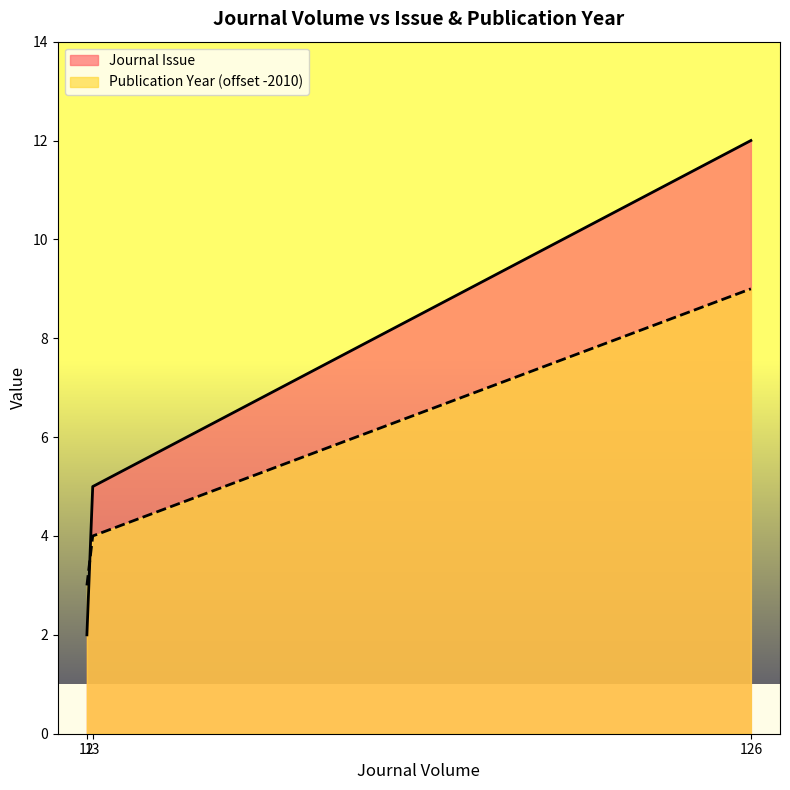

How many values in the Journal Issue series exceed 5?

1